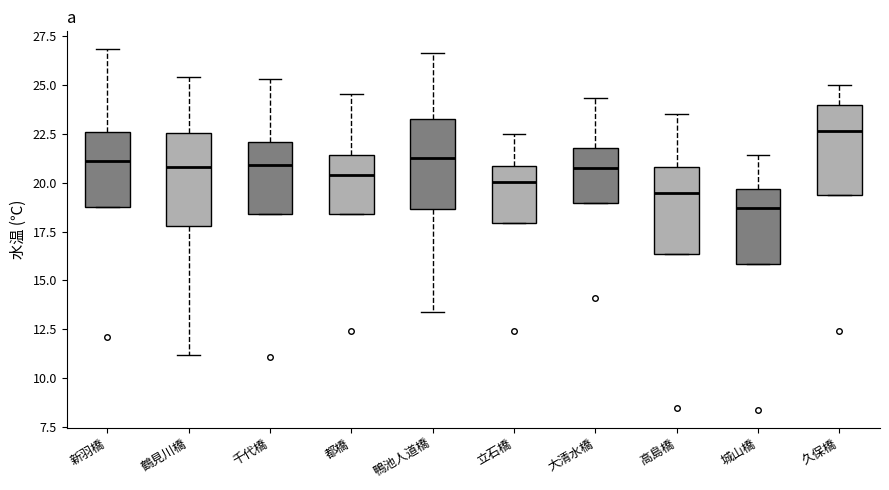

Which box's median line is the highest?

久保橋